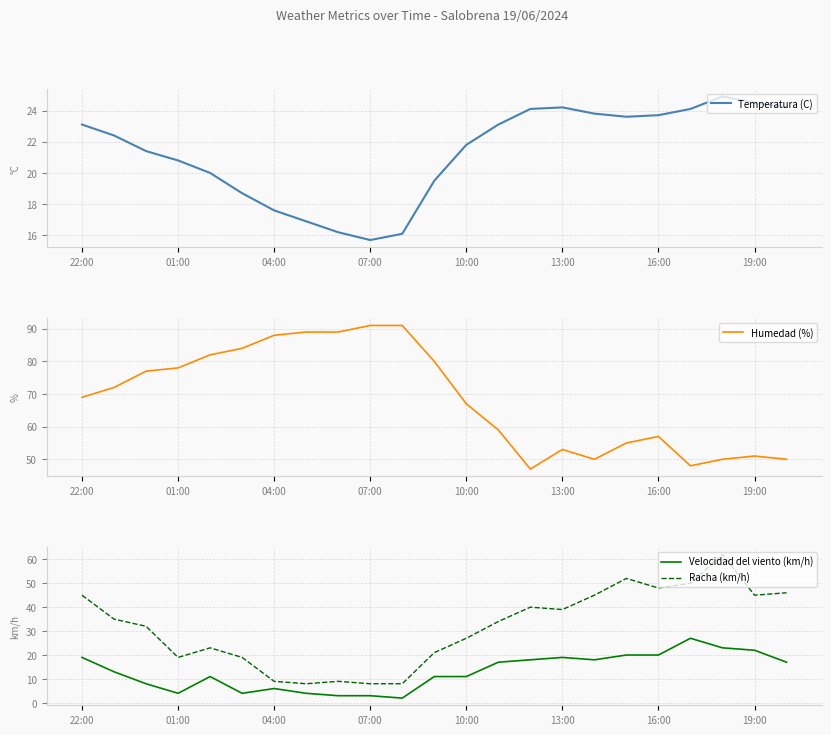

Rank the series by their maximum value, from highest to lowest.

Humedad (%), Racha (km/h), Velocidad del viento (km/h), Temperatura (C)